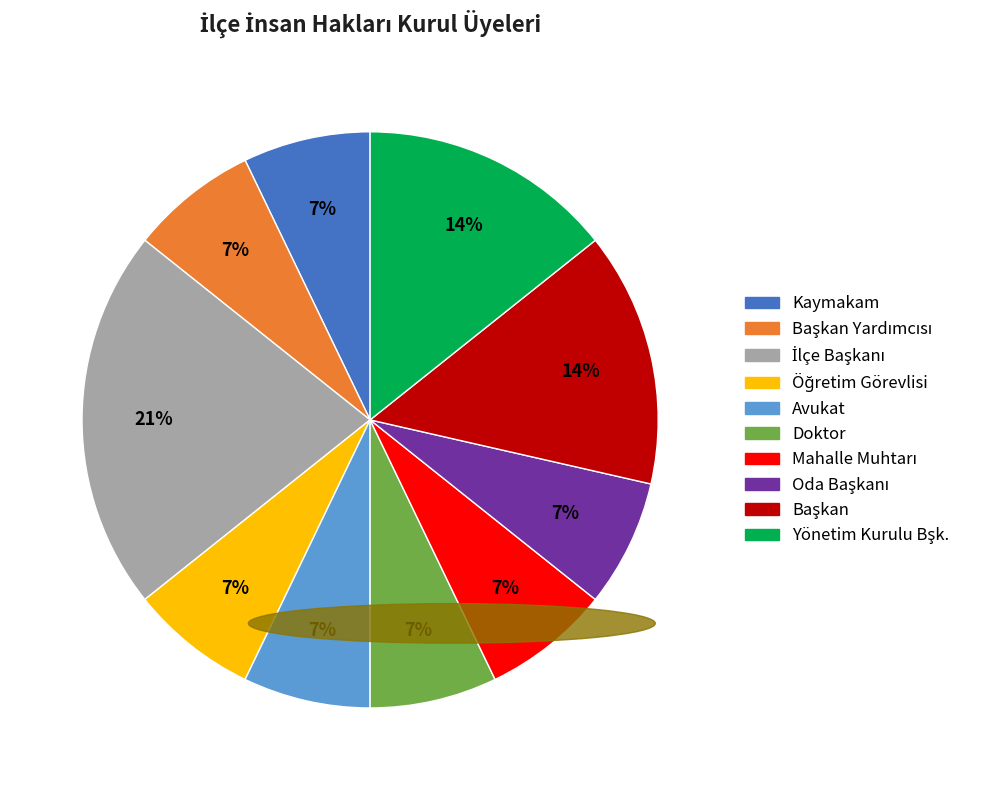

To the nearest percent, what is the difference between the largest and smallest slice percentages?

14%